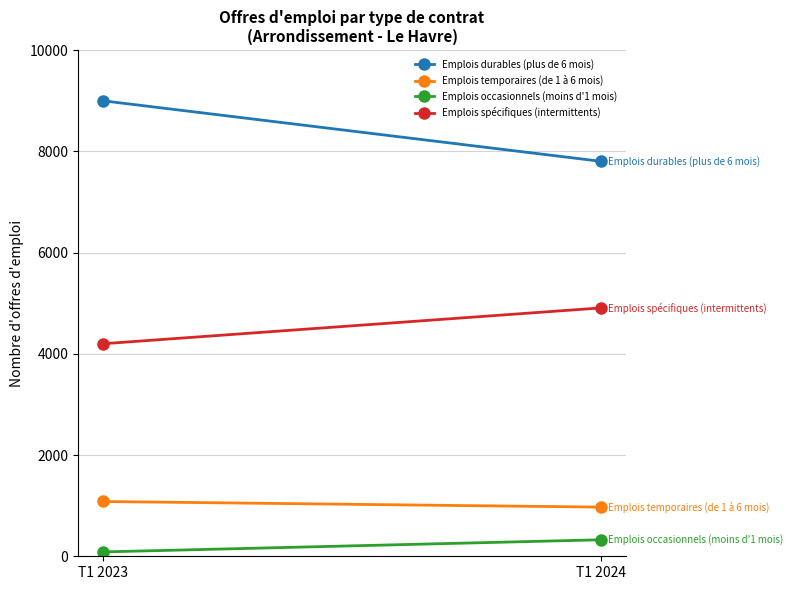

Reading left to right, extract all data points from this chart.

Emplois durables (plus de 6 mois): 8997	7801
Emplois temporaires (de 1 à 6 mois): 1082	971
Emplois occasionnels (moins d'1 mois): 86	326
Emplois spécifiques (intermittents): 4198	4906